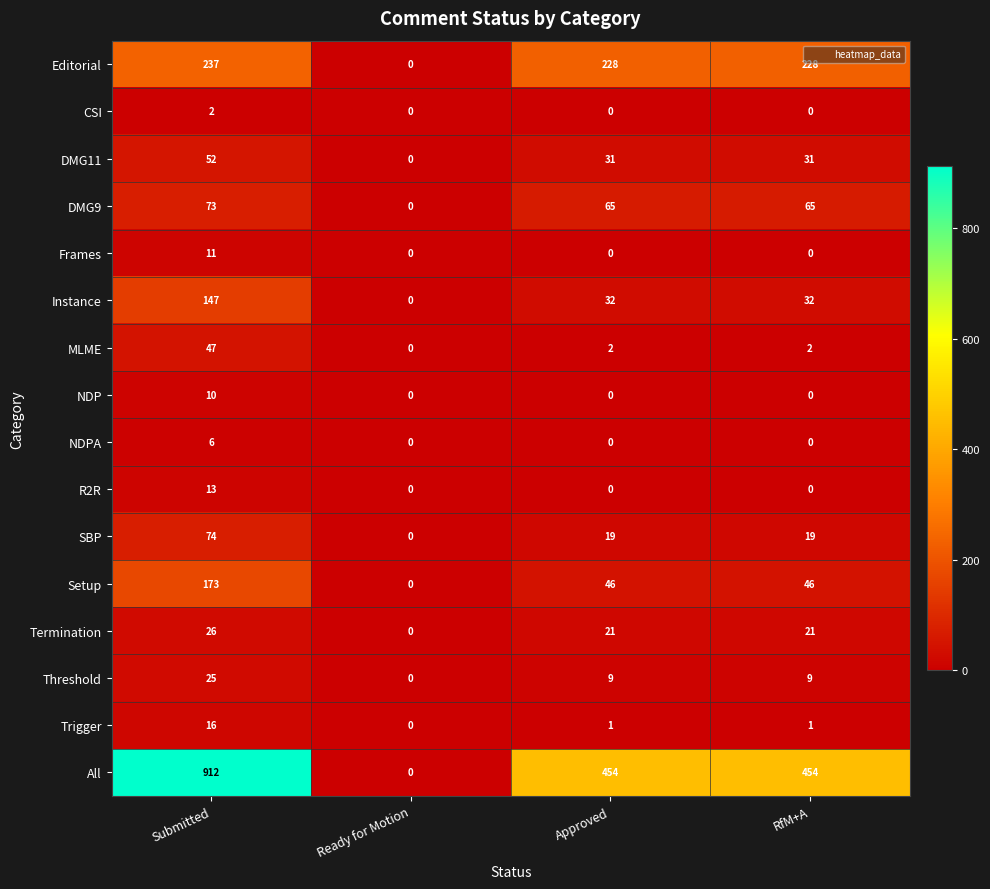

The value of DMG11 at Approved is 31. True or false?

True